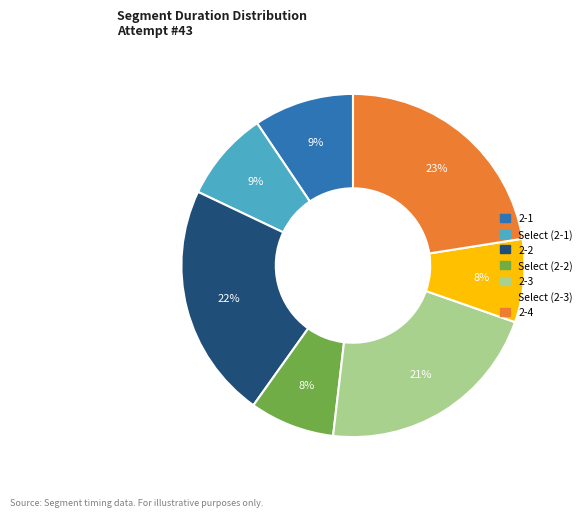

Do 2-1 and Select (2-1) together represent more than half of the pie?

No